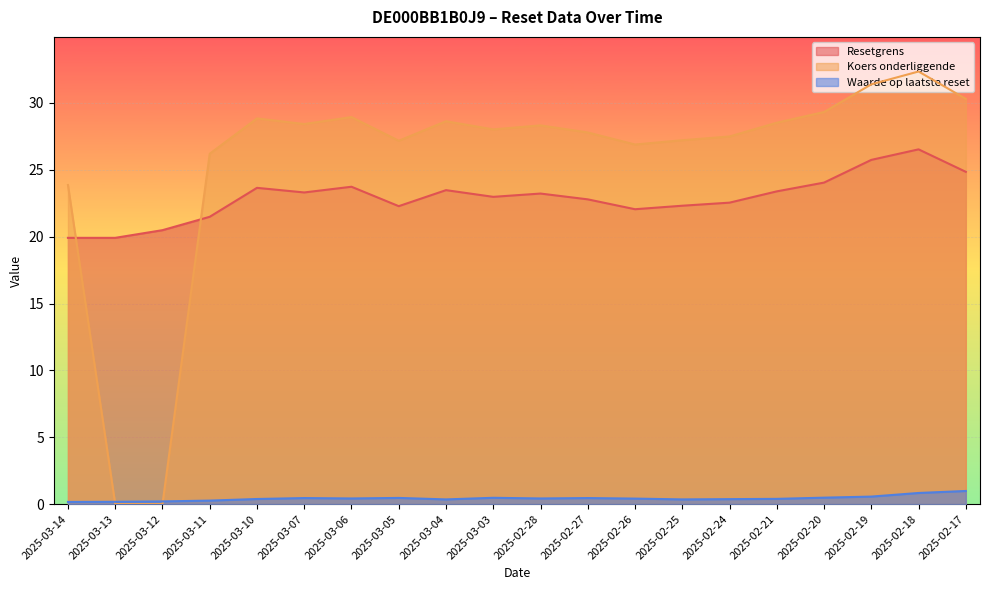

Which category has the highest value across all series?

2025-02-18